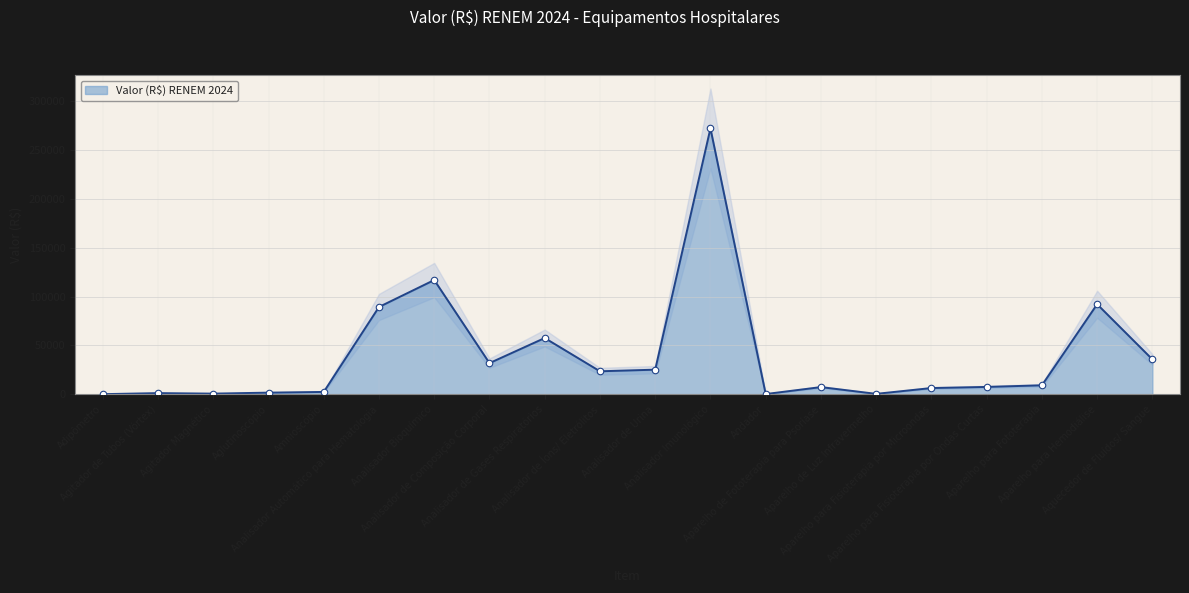

What is the ratio of the value at Analisador de Íons/ Eletrólitos to the value at Analisador de Gases Respiratórios?

0.4